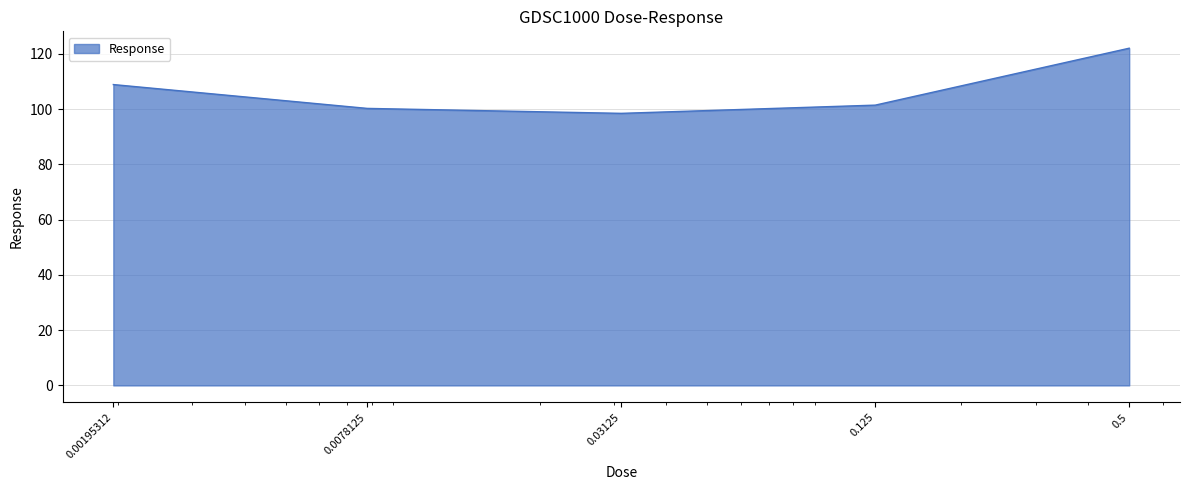

What is the minimum value shown in the chart?

98.5